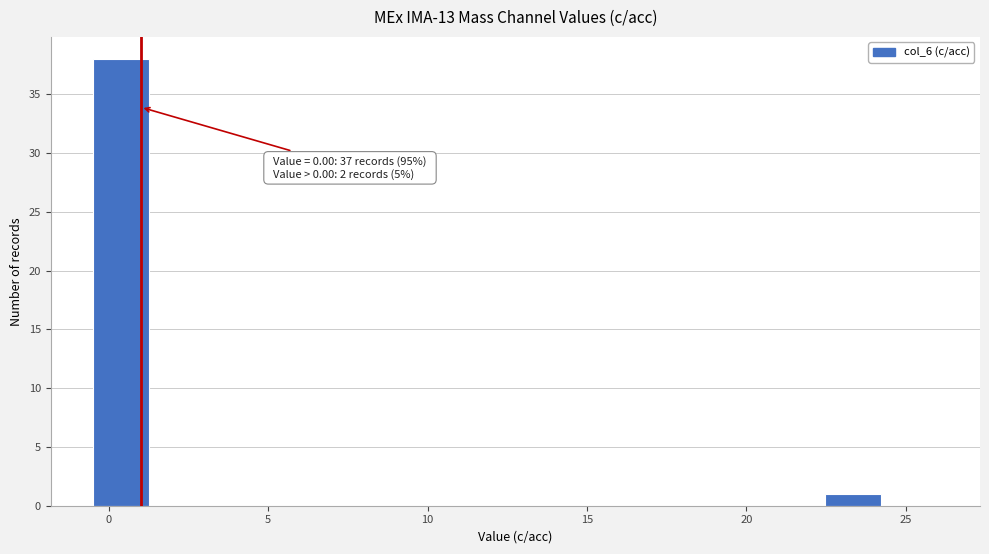

Read against the x-axis, roughly where is the centre of the tallest bar?

0.5